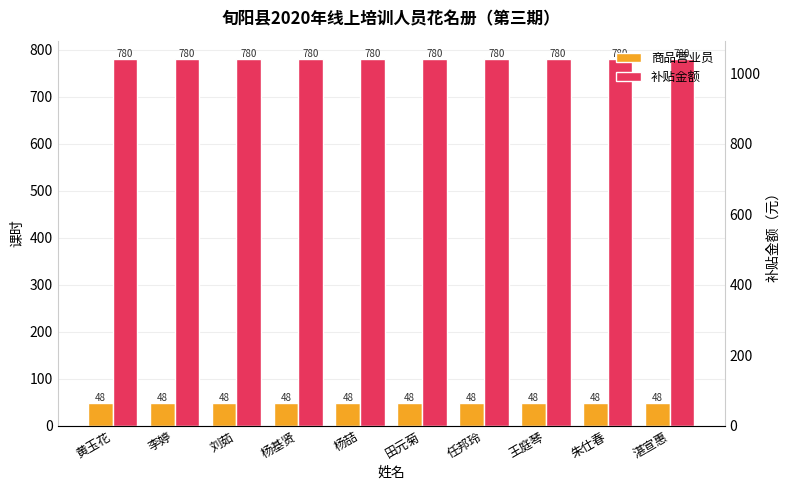

List the series in order of their peak value, lowest first.

商品营业员, 补贴金额